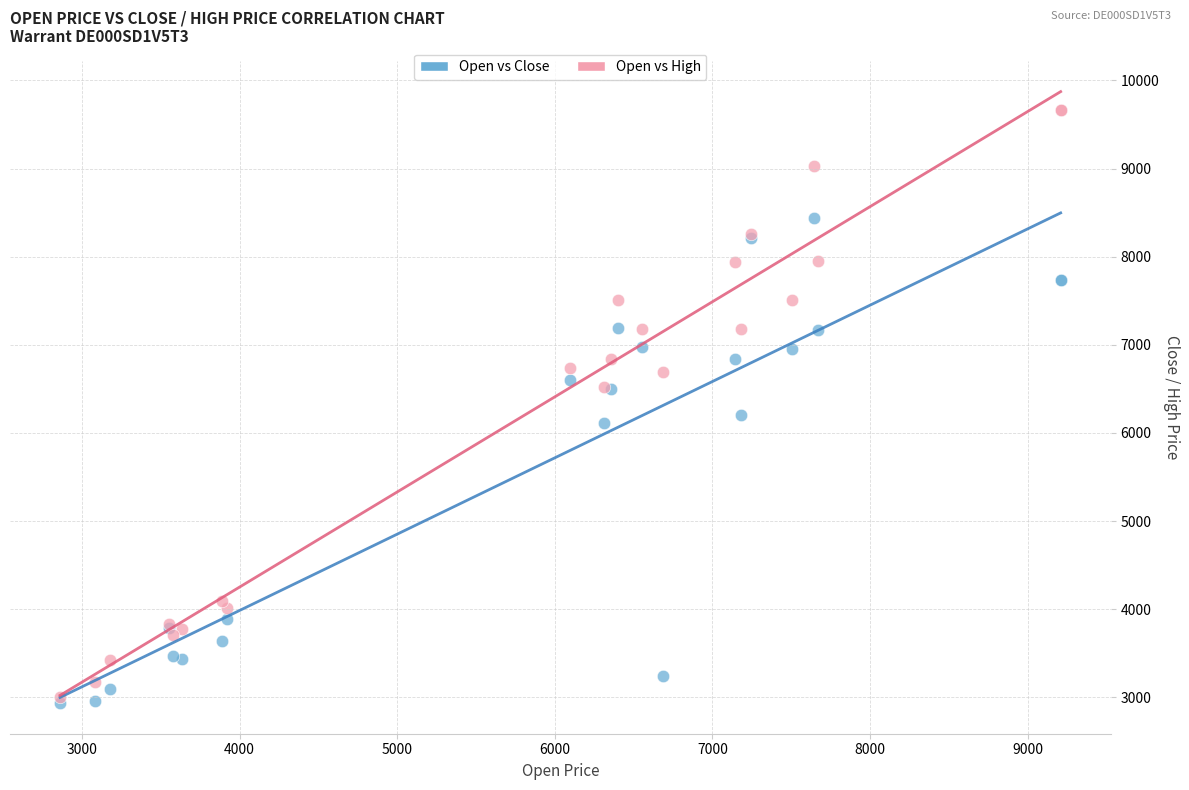

Which series contains the highest Y value?

Open vs High